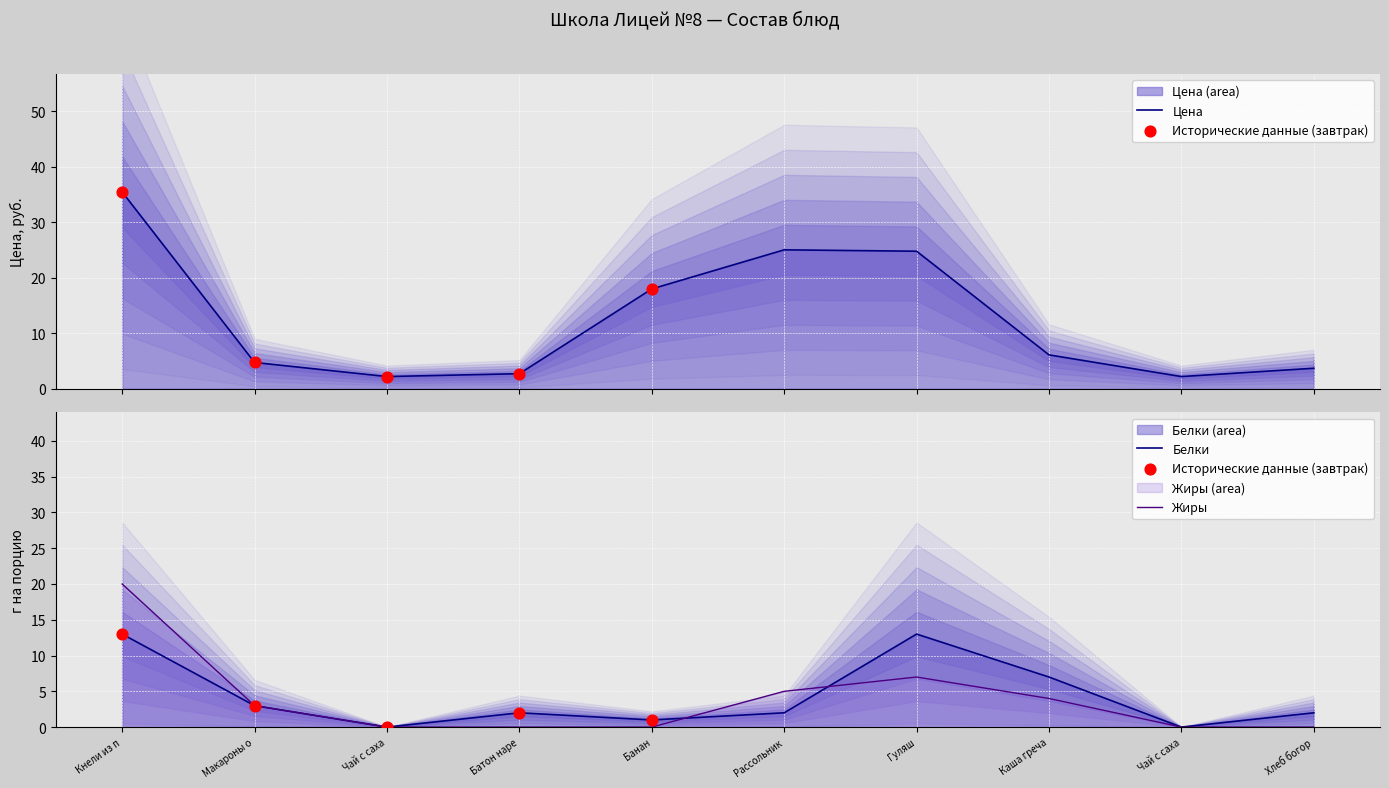

What is the total value across all series at Чай с саха?

2.2